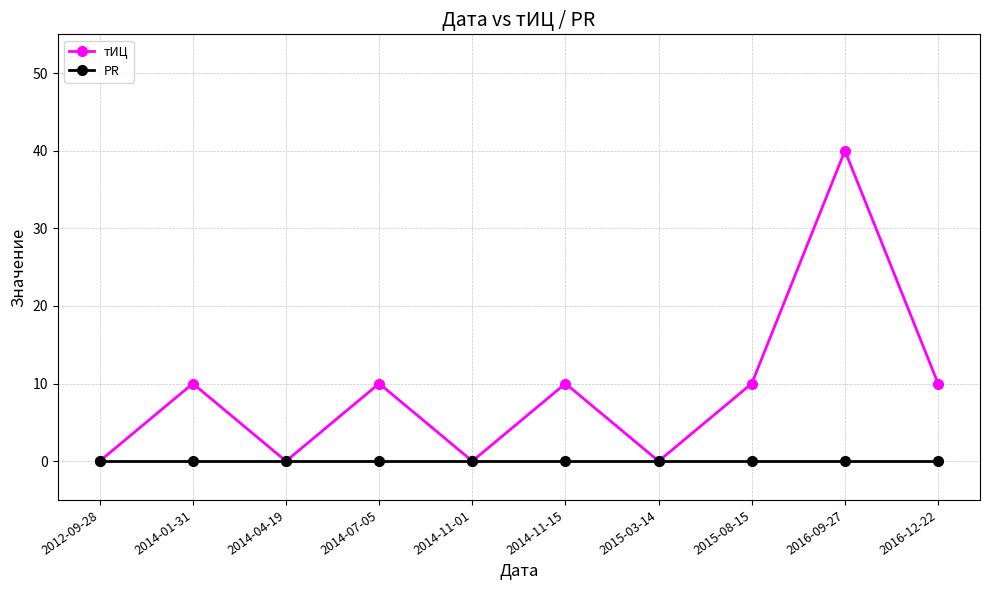

Reading left to right, list all the values displayed in this chart.

тИЦ: 2012-09-28=0	2014-01-31=10	2014-04-19=0	2014-07-05=10	2014-11-01=0	2014-11-15=10	2015-03-14=0	2015-08-15=10	2016-09-27=40	2016-12-22=10
PR: 2012-09-28=0	2014-01-31=0	2014-04-19=0	2014-07-05=0	2014-11-01=0	2014-11-15=0	2015-03-14=0	2015-08-15=0	2016-09-27=0	2016-12-22=0